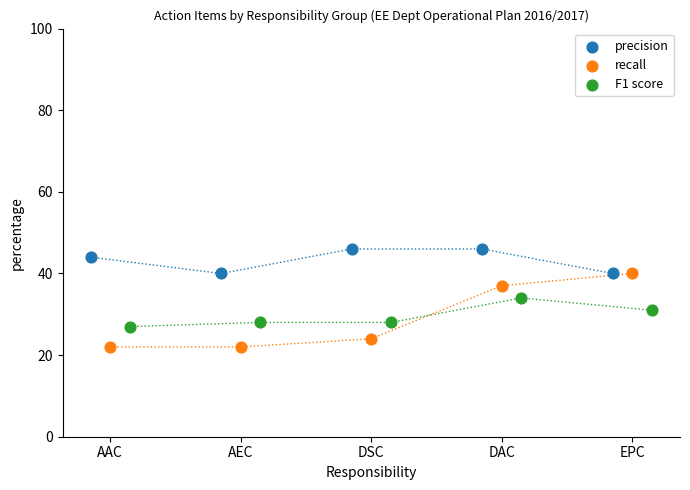

Which series reaches the maximum Y coordinate?

precision